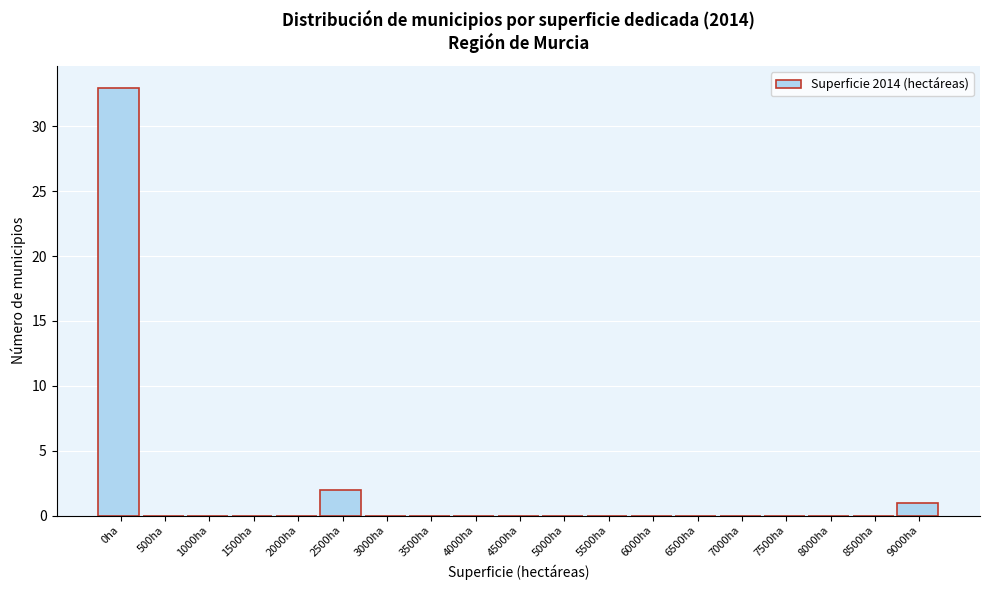

Reading left to right, transcribe all the data shown in this chart.

0ha=33	500ha=0	1000ha=0	1500ha=0	2000ha=0	2500ha=2	3000ha=0	3500ha=0	4000ha=0	4500ha=0	5000ha=0	5500ha=0	6000ha=0	6500ha=0	7000ha=0	7500ha=0	8000ha=0	8500ha=0	9000ha=1